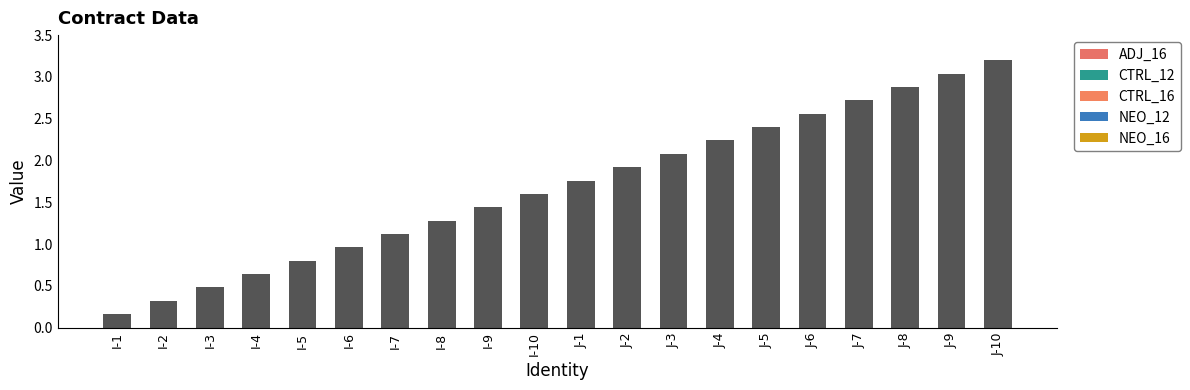

Is it true that the value at I-7 is 1.8?

False